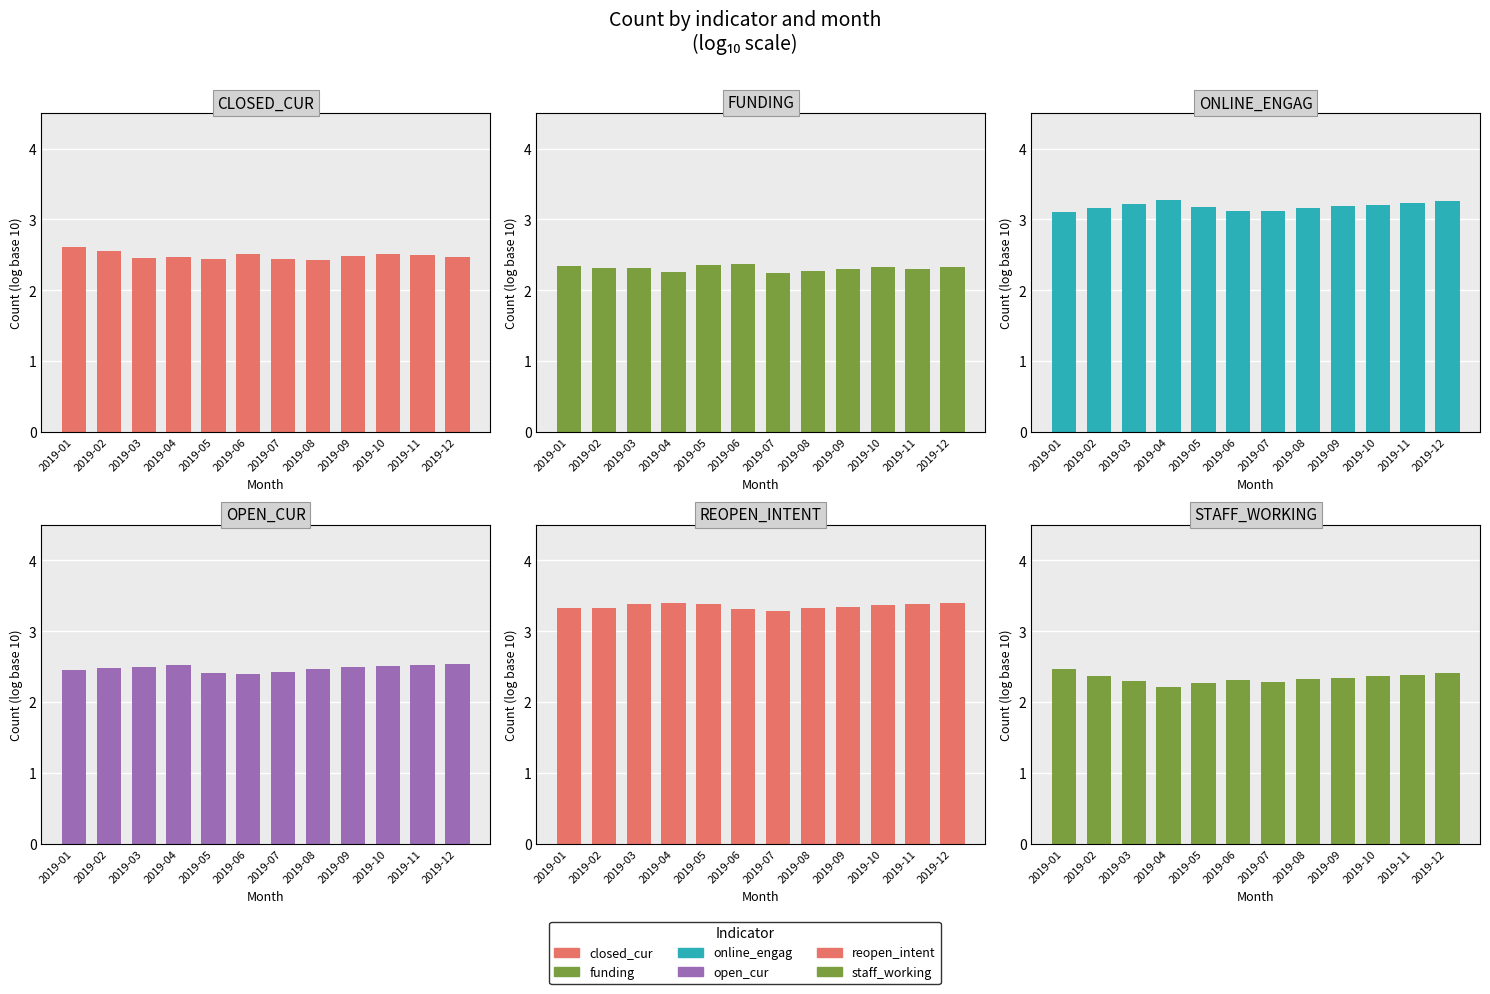

What is the difference between the highest and lowest values at 2019-02?

1.0